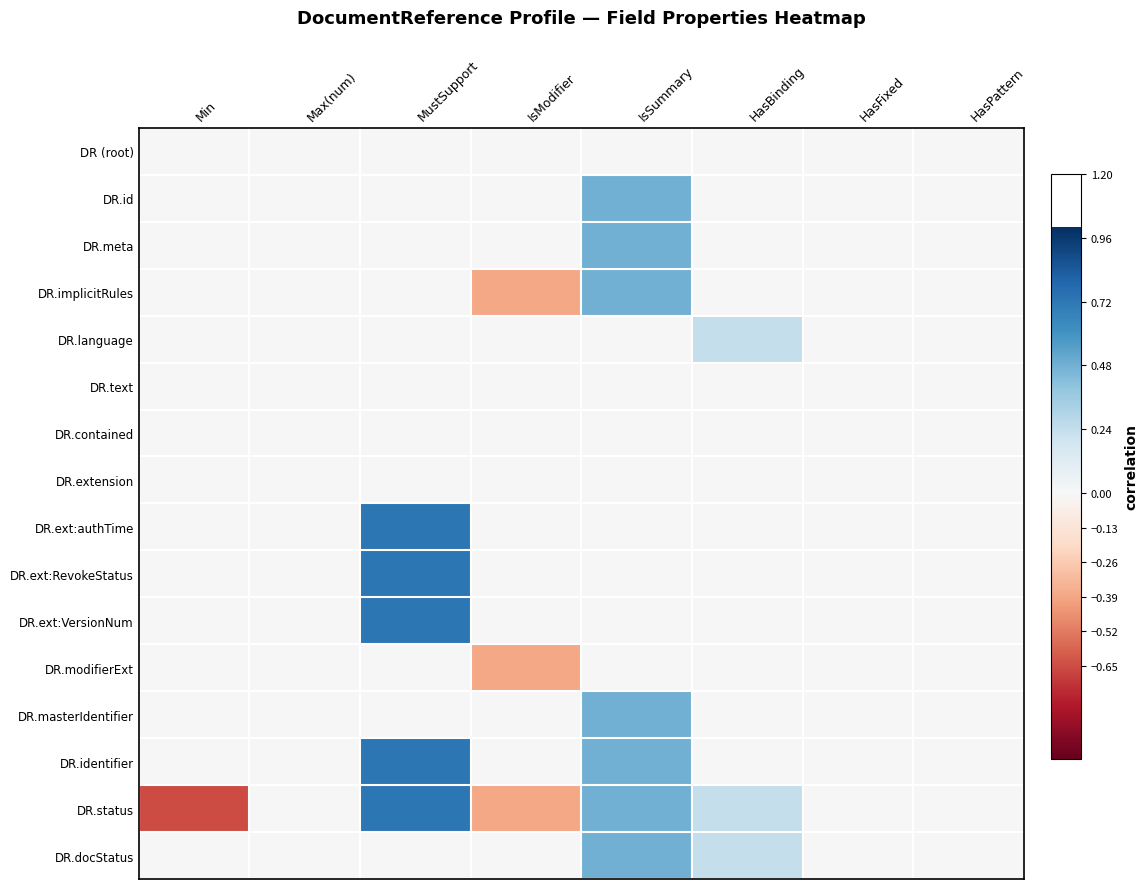

Reading left to right, extract all data points from this chart.

DR (root): Min=-0.0	Max(num)=0.0	MustSupport=0.0	IsModifier=-0.0	IsSummary=0.0	HasBinding=0.0	HasFixed=-0.0	HasPattern=0.0
DR.id: Min=-0.0	Max(num)=0.0	MustSupport=0.0	IsModifier=-0.0	IsSummary=0.5	HasBinding=0.0	HasFixed=-0.0	HasPattern=0.0
DR.meta: Min=-0.0	Max(num)=0.0	MustSupport=0.0	IsModifier=-0.0	IsSummary=0.5	HasBinding=0.0	HasFixed=-0.0	HasPattern=0.0
DR.implicitRules: Min=-0.0	Max(num)=0.0	MustSupport=0.0	IsModifier=-0.4	IsSummary=0.5	HasBinding=0.0	HasFixed=-0.0	HasPattern=0.0
DR.language: Min=-0.0	Max(num)=0.0	MustSupport=0.0	IsModifier=-0.0	IsSummary=0.0	HasBinding=0.2	HasFixed=-0.0	HasPattern=0.0
DR.text: Min=-0.0	Max(num)=0.0	MustSupport=0.0	IsModifier=-0.0	IsSummary=0.0	HasBinding=0.0	HasFixed=-0.0	HasPattern=0.0
DR.contained: Min=-0.0	Max(num)=0.0	MustSupport=0.0	IsModifier=-0.0	IsSummary=0.0	HasBinding=0.0	HasFixed=-0.0	HasPattern=0.0
DR.extension: Min=-0.0	Max(num)=0.0	MustSupport=0.0	IsModifier=-0.0	IsSummary=0.0	HasBinding=0.0	HasFixed=-0.0	HasPattern=0.0
DR.ext:authTime: Min=-0.0	Max(num)=0.0	MustSupport=0.7	IsModifier=-0.0	IsSummary=0.0	HasBinding=0.0	HasFixed=-0.0	HasPattern=0.0
DR.ext:RevokeStatus: Min=-0.0	Max(num)=0.0	MustSupport=0.7	IsModifier=-0.0	IsSummary=0.0	HasBinding=0.0	HasFixed=-0.0	HasPattern=0.0
DR.ext:VersionNum: Min=-0.0	Max(num)=0.0	MustSupport=0.7	IsModifier=-0.0	IsSummary=0.0	HasBinding=0.0	HasFixed=-0.0	HasPattern=0.0
DR.modifierExt: Min=-0.0	Max(num)=0.0	MustSupport=0.0	IsModifier=-0.4	IsSummary=0.0	HasBinding=0.0	HasFixed=-0.0	HasPattern=0.0
DR.masterIdentifier: Min=-0.0	Max(num)=0.0	MustSupport=0.0	IsModifier=-0.0	IsSummary=0.5	HasBinding=0.0	HasFixed=-0.0	HasPattern=0.0
DR.identifier: Min=-0.0	Max(num)=0.0	MustSupport=0.7	IsModifier=-0.0	IsSummary=0.5	HasBinding=0.0	HasFixed=-0.0	HasPattern=0.0
DR.status: Min=-0.7	Max(num)=0.0	MustSupport=0.7	IsModifier=-0.4	IsSummary=0.5	HasBinding=0.2	HasFixed=-0.0	HasPattern=0.0
DR.docStatus: Min=-0.0	Max(num)=0.0	MustSupport=0.0	IsModifier=-0.0	IsSummary=0.5	HasBinding=0.2	HasFixed=-0.0	HasPattern=0.0